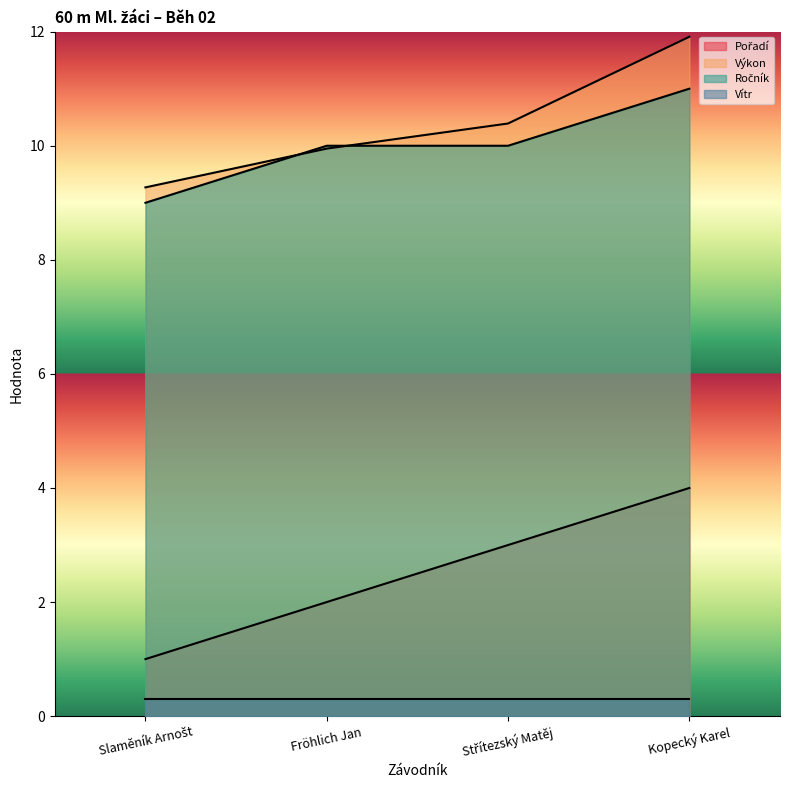

What is the label of the 1st point from the left?

Slaměník Arnošt